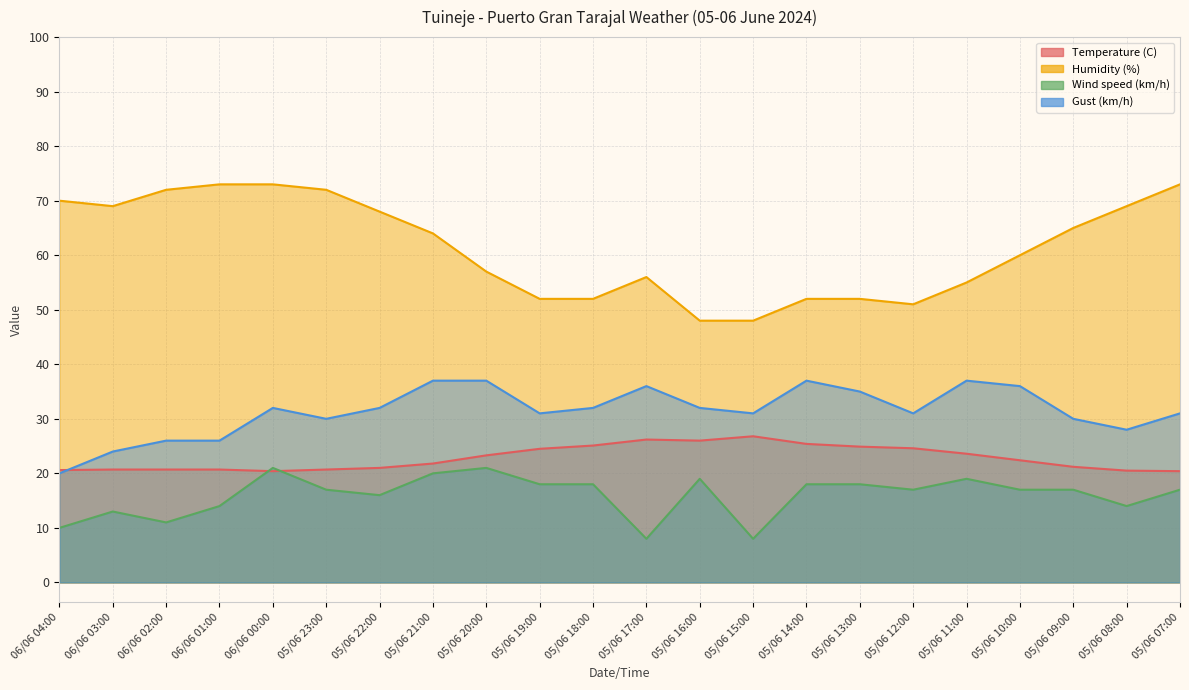

True or false: Humidity (%) and Temperature (C) intersect in this chart.

False